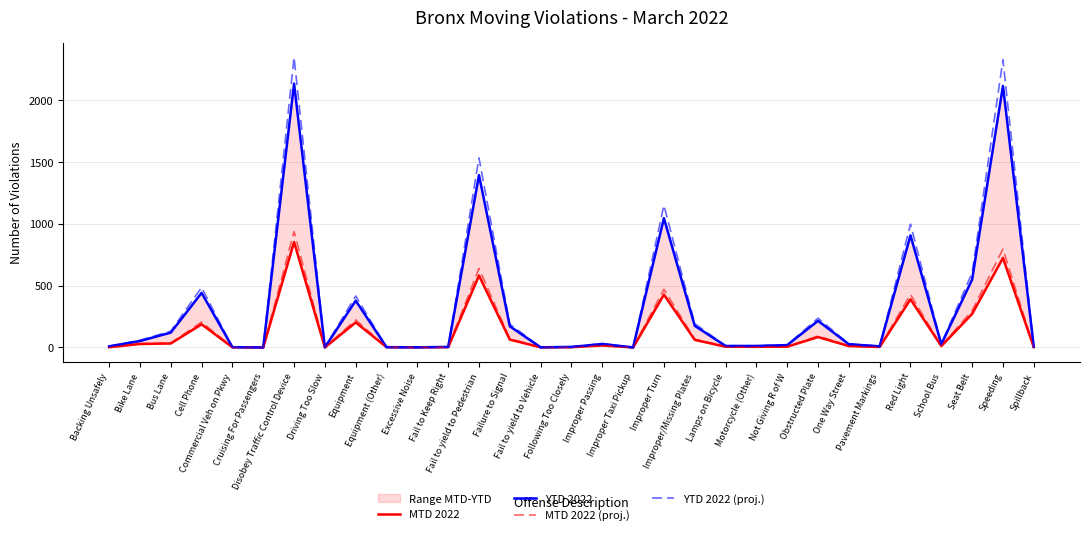

What is the difference between the highest and lowest values at School Bus?

17.6